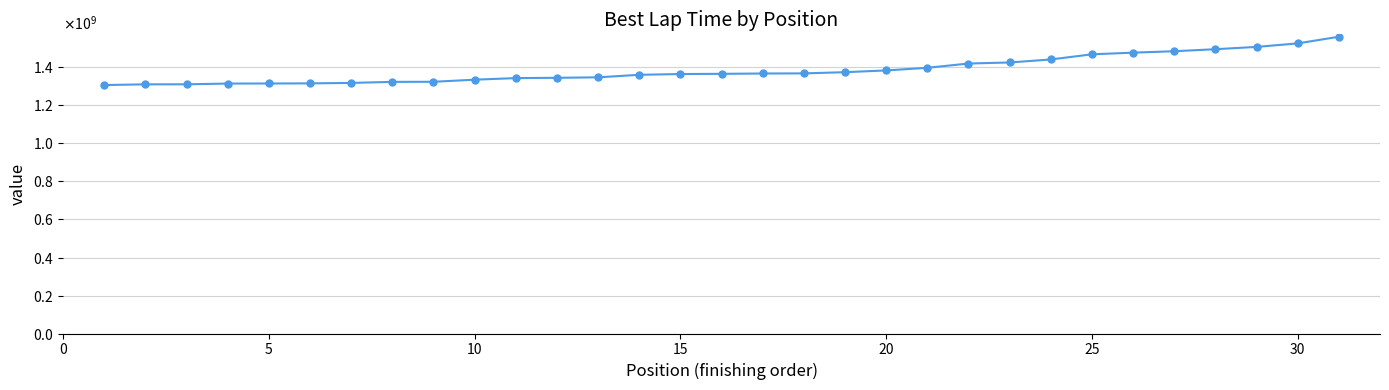

What is the average value?

1387902580.6